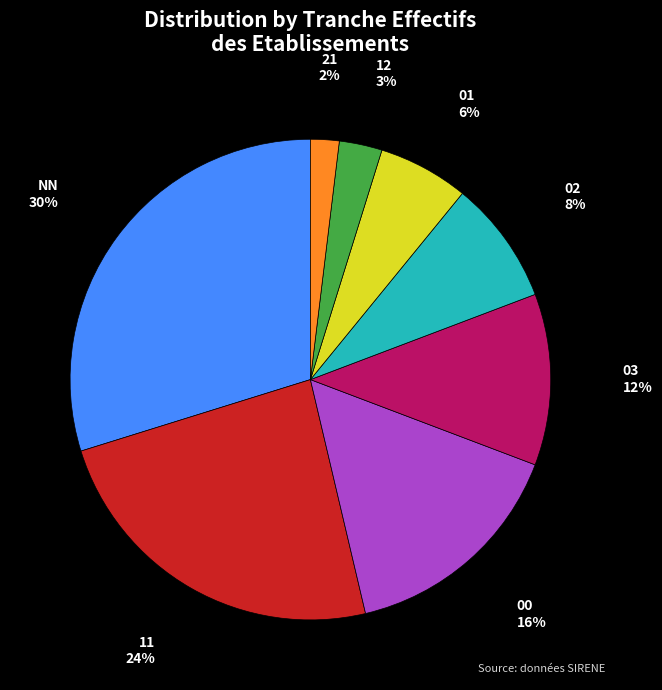

To the nearest percent, what is the difference between the largest and smallest slice percentages?

28%